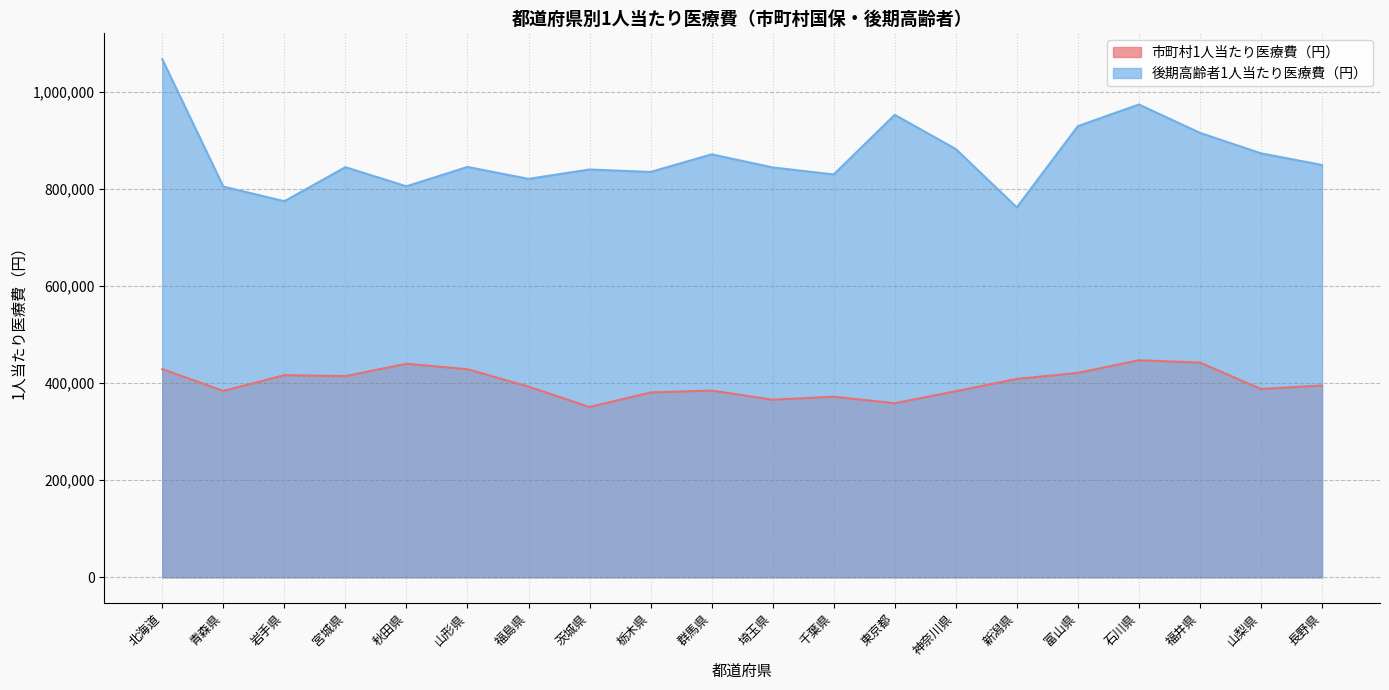

What is the difference between the highest and lowest values at 千葉県?

457974